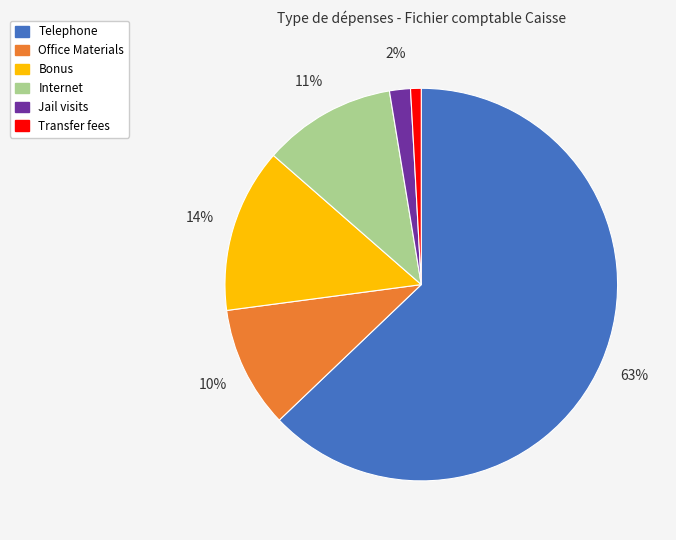

Is it true that Internet is 11% of the pie?

True